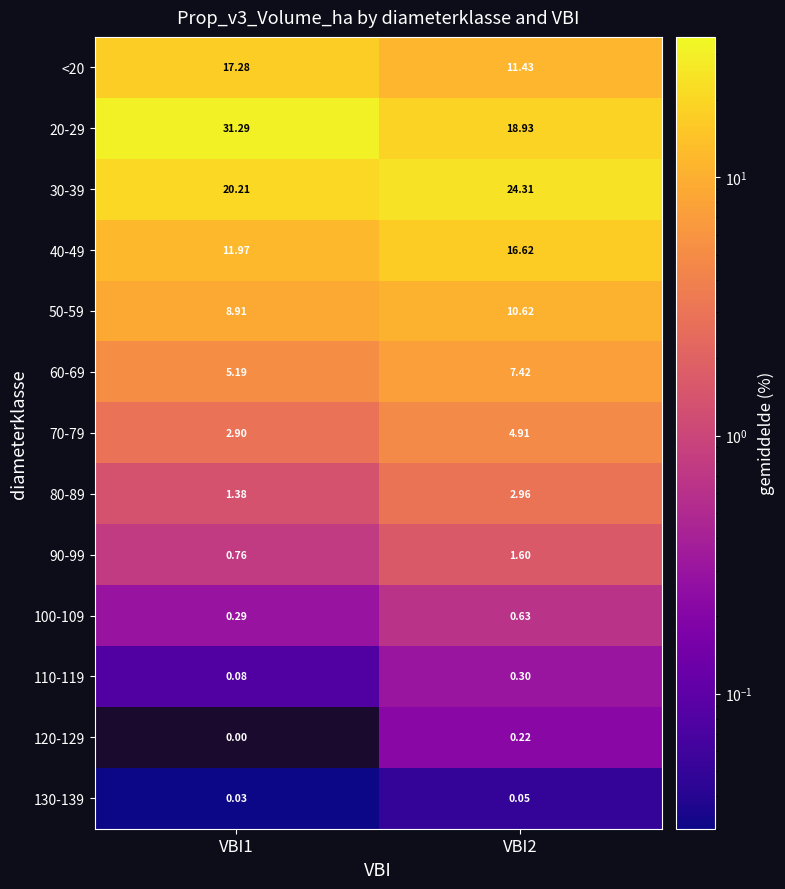

What is the maximum value shown in the chart?

31.3